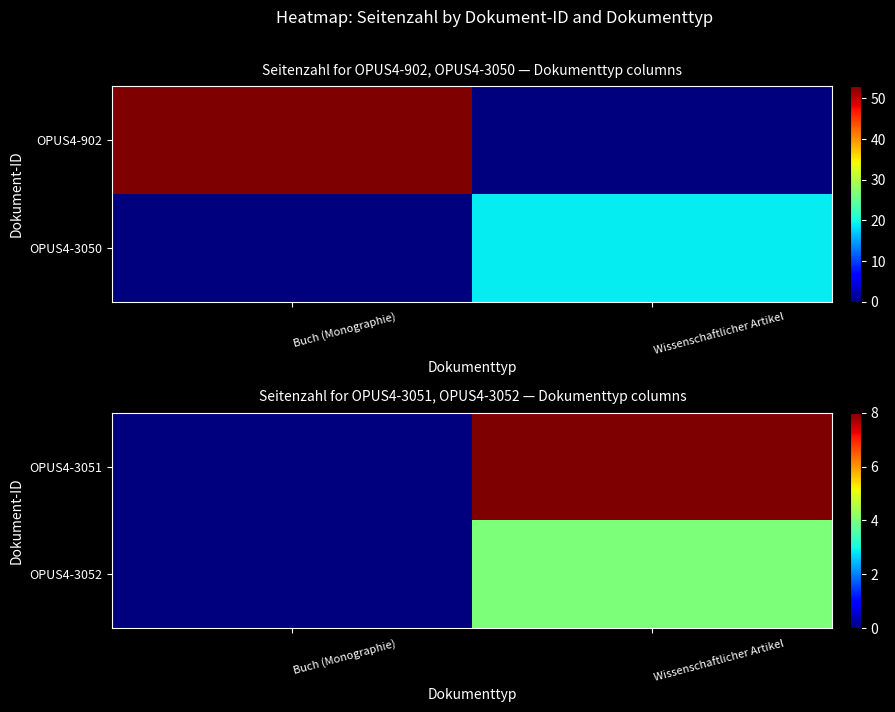

List the labels in order of OPUS4-3052 value, smallest first.

Buch (Monographie), Wissenschaftlicher Artikel